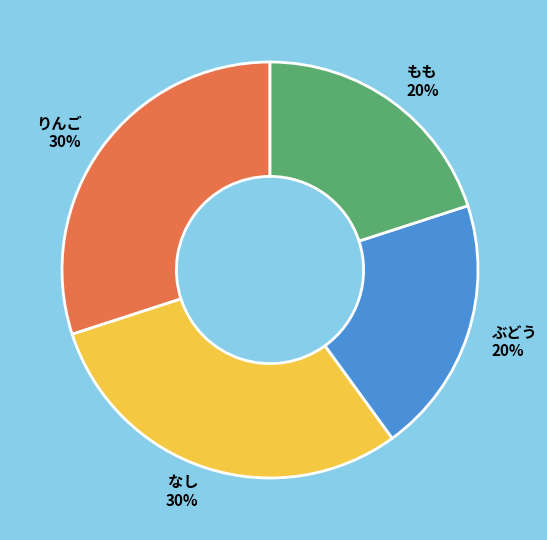

Between りんご 30% and もも 20%, which is larger?

りんご 30%